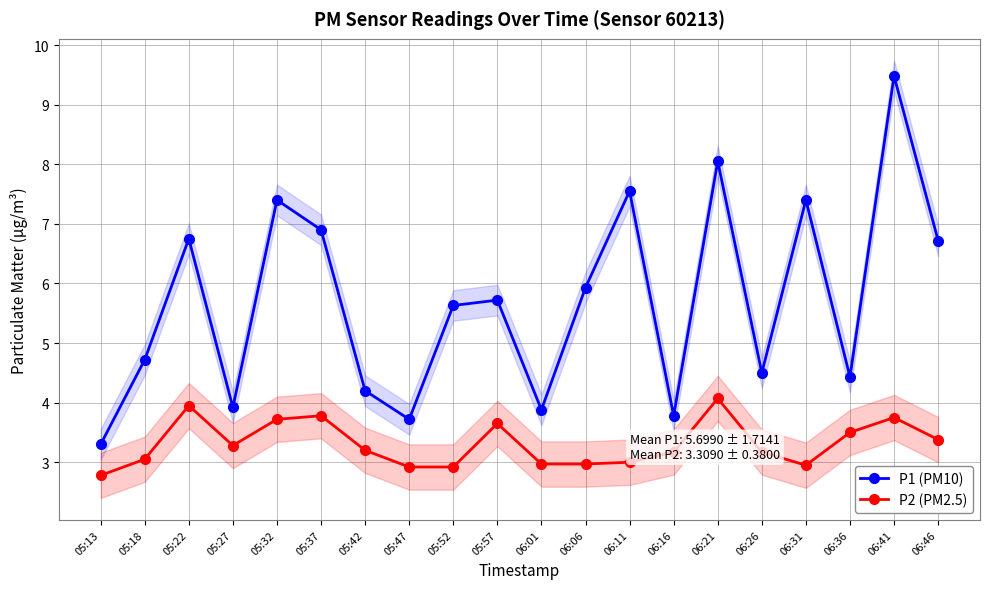

What is the spread (max minus min) of values at 06:41?

5.7